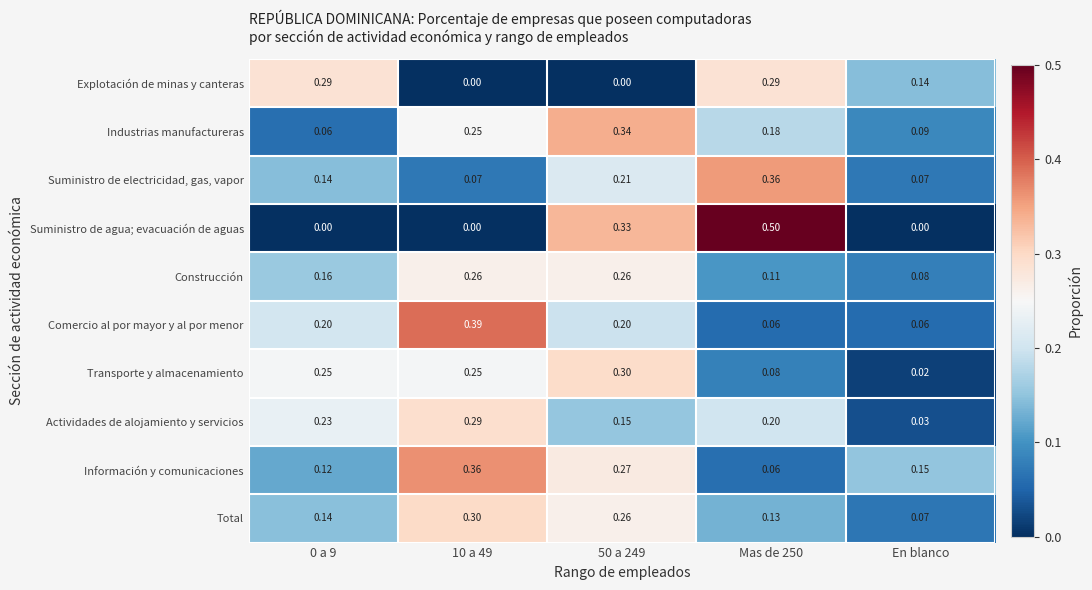

Where is Actividades de alojamiento y servicios nearest to the value 0?

En blanco